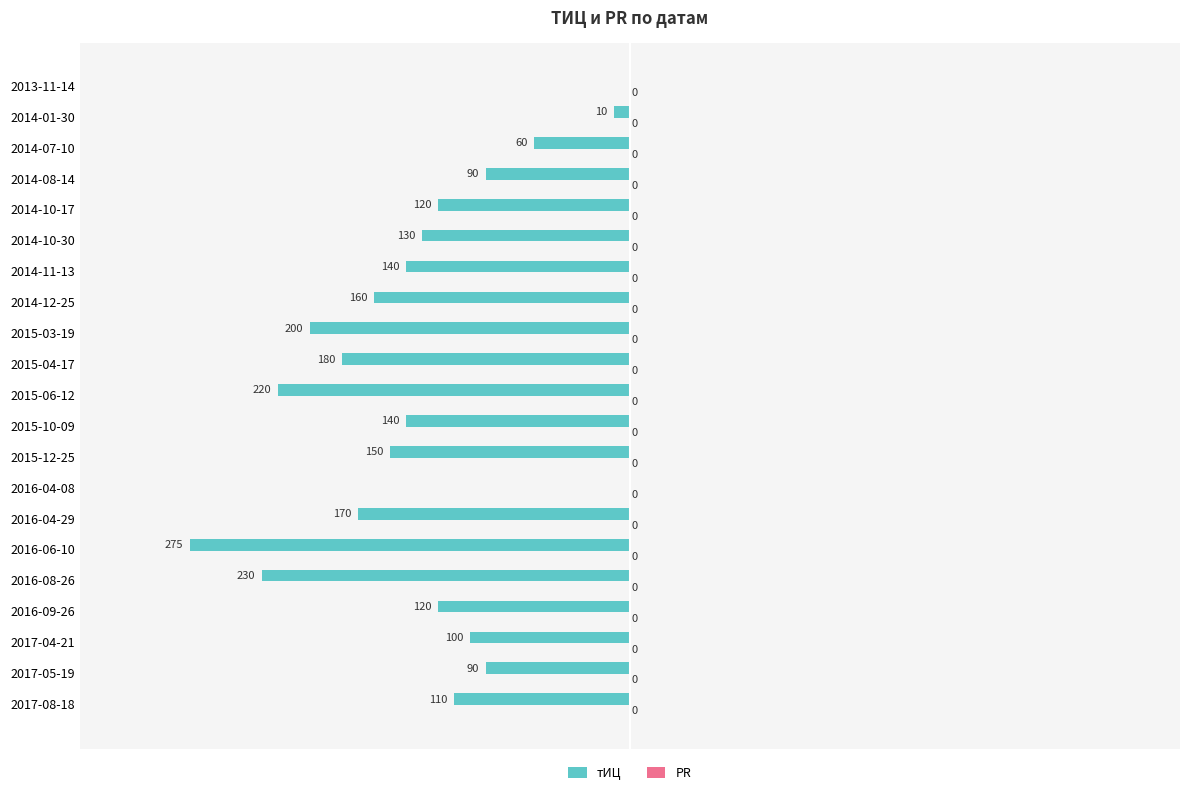

The value at 2016-04-08 is 0. True or false?

True